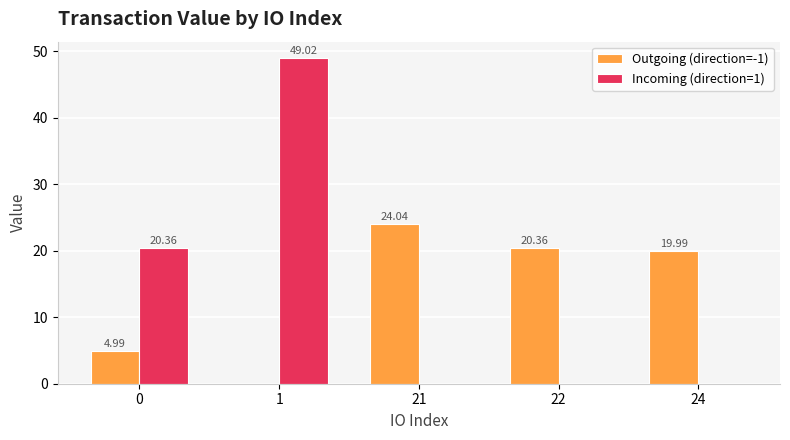

What is the sum of all Outgoing (direction=-1) values?

69.4